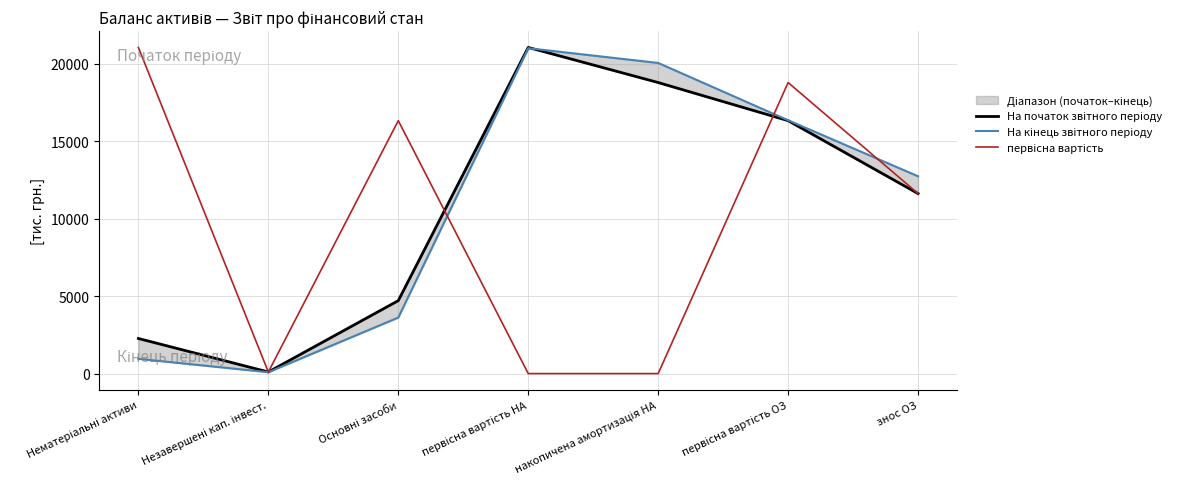

Is the value of первісна вартість at первісна вартість НА greater than the value of На початок звітного періоду at Незавершені кап. інвест.?

No